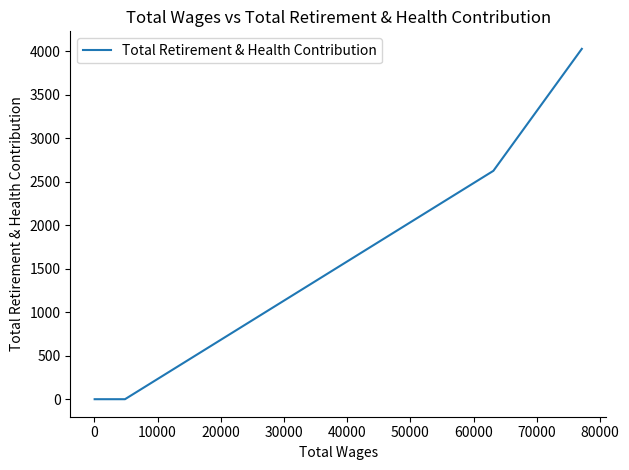

What is the average value?

1664